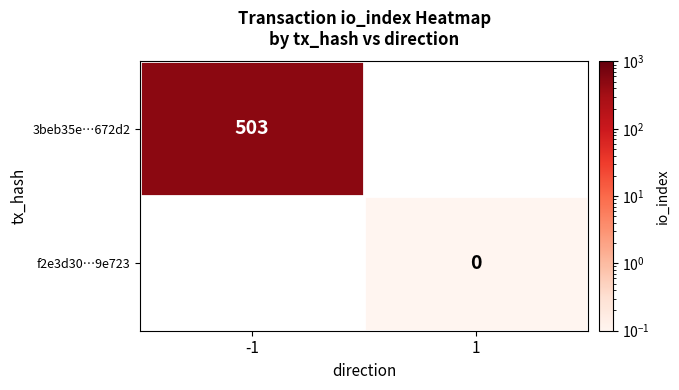

True or false: 3beb35e…672d2 has a value of 173 at -1.

False